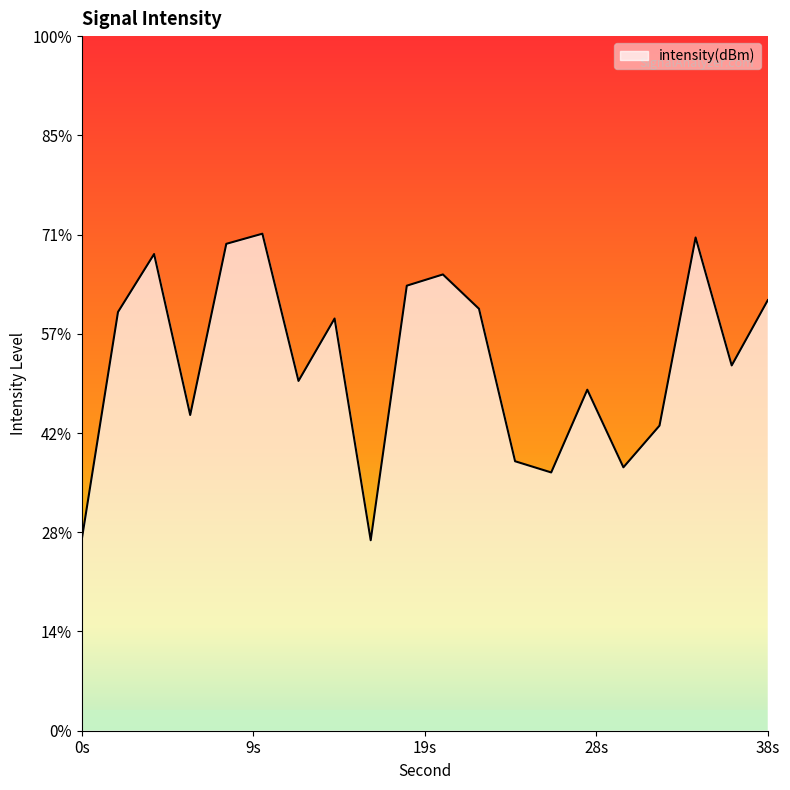

The chart shows a value of -177.9 at 16. True or false?

False